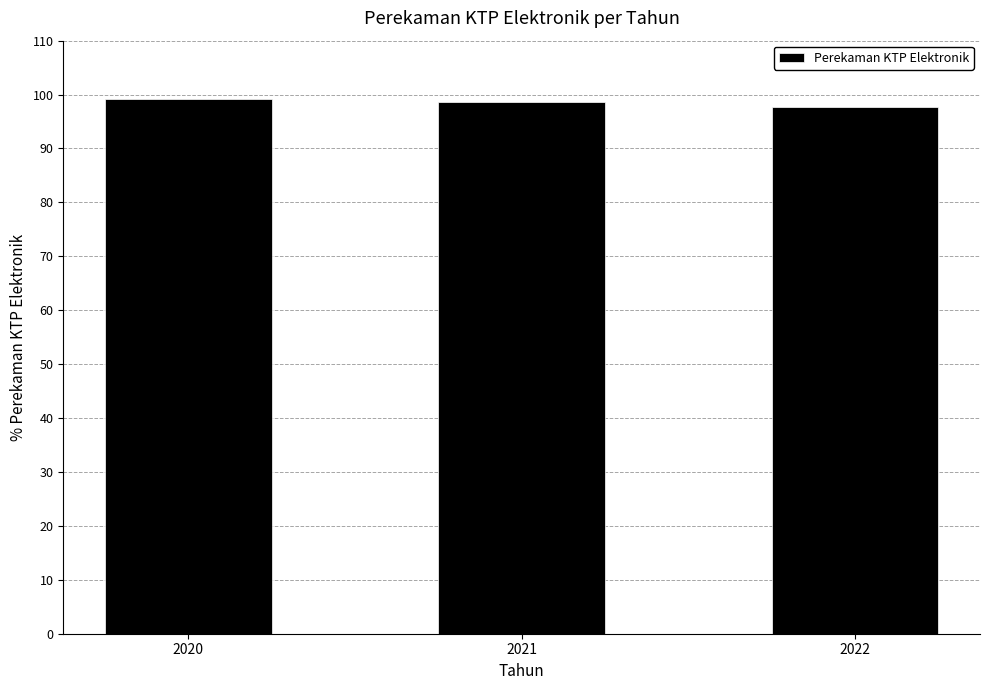

What is the value of the 2nd bar from the left?

98.7